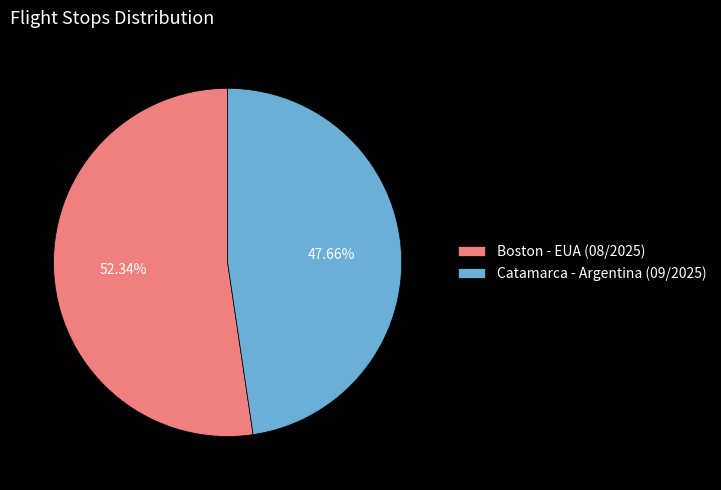

Count the number of slices in the pie.

2